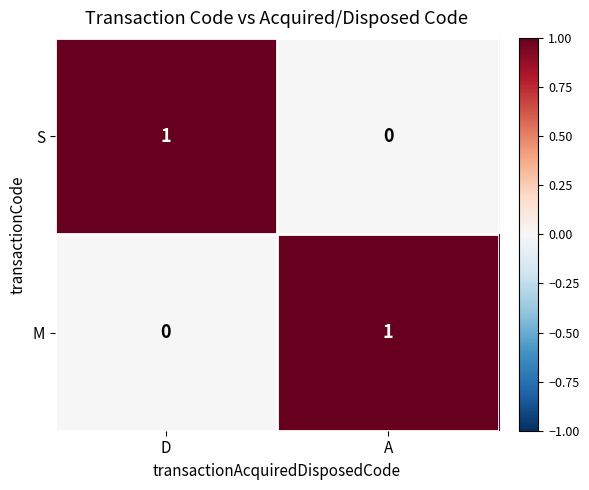

At how many categories does at least one series exceed 0?

2